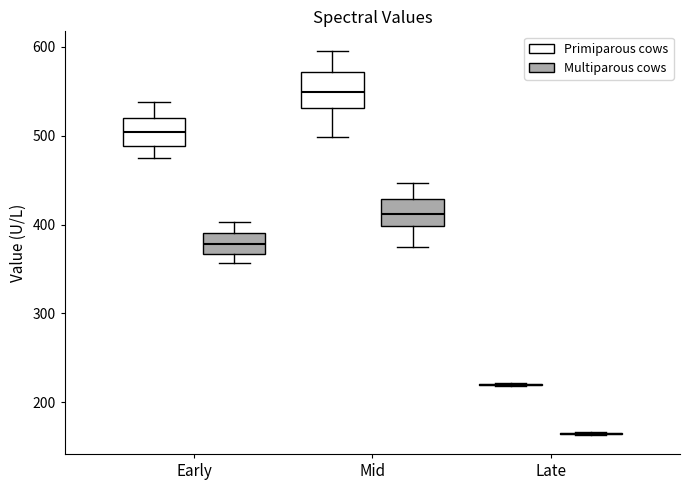

Reading left to right, read every box against the y-axis: the position of its median line, the range the box covers, and the ends of its whiskers. The values are not printed on the chart, so give them approximately, as read against the axis.

Early (Primiparous cows): median 500, box 490 to 520, whiskers 480 to 540
Early (Multiparous cows): median 380, box 370 to 390, whiskers 360 to 400
Mid (Primiparous cows): median 550, box 530 to 570, whiskers 500 to 600
Mid (Multiparous cows): median 410, box 400 to 430, whiskers 370 to 450
Late (Primiparous cows): box collapsed to a line at 220, whiskers 220 to 220
Late (Multiparous cows): box collapsed to a line at 160, whiskers 160 to 170